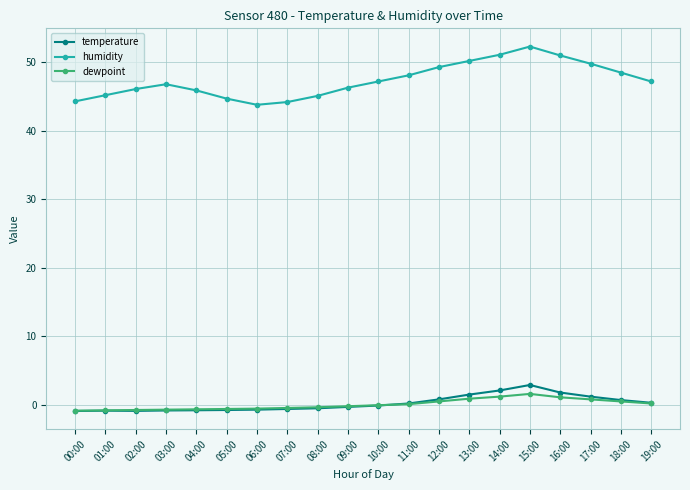

Where is the first local maximum for humidity?

03:00